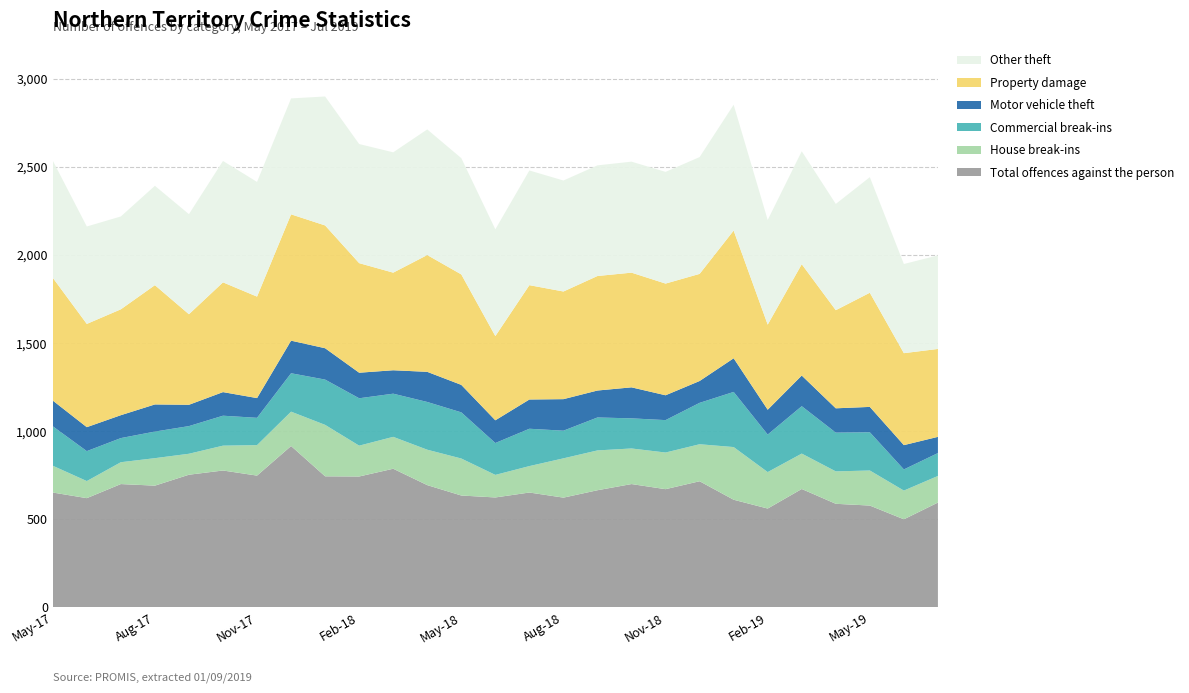

Reading left to right, extract all data points from this chart.

Total offences against the person: May-17=651	Jun-17=619	Jul-17=699	Aug-17=690	Sep-17=752	Oct-17=776	Nov-17=747	Dec-17=915	Jan-18=743	Feb-18=742	Mar-18=786	Apr-18=693	May-18=634	Jun-18=623	Jul-18=651	Aug-18=622	Sep-18=664	Oct-18=699	Nov-18=670	Dec-18=715	Jan-19=610	Feb-19=560	Mar-19=671	Apr-19=587	May-19=577	Jun-19=499	Jul-19=594
House break-ins: May-17=152	Jun-17=97	Jul-17=124	Aug-17=156	Sep-17=119	Oct-17=141	Nov-17=173	Dec-17=195	Jan-18=292	Feb-18=175	Mar-18=181	Apr-18=201	May-18=210	Jun-18=128	Jul-18=150	Aug-18=223	Sep-18=226	Oct-18=202	Nov-18=208	Dec-18=210	Jan-19=299	Feb-19=207	Mar-19=201	Apr-19=184	May-19=199	Jun-19=163	Jul-19=151
Commercial break-ins: May-17=224	Jun-17=170	Jul-17=137	Aug-17=151	Sep-17=157	Oct-17=170	Nov-17=155	Dec-17=218	Jan-18=257	Feb-18=269	Mar-18=245	Apr-18=271	May-18=262	Jun-18=181	Jul-18=212	Aug-18=157	Sep-18=187	Oct-18=171	Nov-18=184	Dec-18=235	Jan-19=313	Feb-19=213	Mar-19=269	Apr-19=220	May-19=217	Jun-19=120	Jul-19=130
Motor vehicle theft: May-17=146	Jun-17=136	Jul-17=130	Aug-17=154	Sep-17=121	Oct-17=134	Nov-17=112	Dec-17=185	Jan-18=178	Feb-18=145	Mar-18=133	Apr-18=171	May-18=156	Jun-18=129	Jul-18=166	Aug-18=179	Sep-18=153	Oct-18=176	Nov-18=141	Dec-18=124	Jan-19=191	Feb-19=141	Mar-19=174	Apr-19=138	May-19=144	Jun-19=138	Jul-19=92
Property damage: May-17=697	Jun-17=586	Jul-17=601	Aug-17=677	Sep-17=514	Oct-17=623	Nov-17=576	Dec-17=717	Jan-18=697	Feb-18=622	Mar-18=554	Apr-18=663	May-18=627	Jun-18=478	Jul-18=649	Aug-18=611	Sep-18=650	Oct-18=651	Nov-18=634	Dec-18=608	Jan-19=725	Feb-19=483	Mar-19=632	Apr-19=557	May-19=648	Jun-19=522	Jul-19=499
Other theft: May-17=665	Jun-17=553	Jul-17=527	Aug-17=564	Sep-17=568	Oct-17=689	Nov-17=651	Dec-17=658	Jan-18=732	Feb-18=676	Mar-18=683	Apr-18=713	May-18=660	Jun-18=606	Jul-18=651	Aug-18=630	Sep-18=628	Oct-18=630	Nov-18=634	Dec-18=663	Jan-19=714	Feb-19=594	Mar-19=641	Apr-19=603	May-19=656	Jun-19=506	Jul-19=531